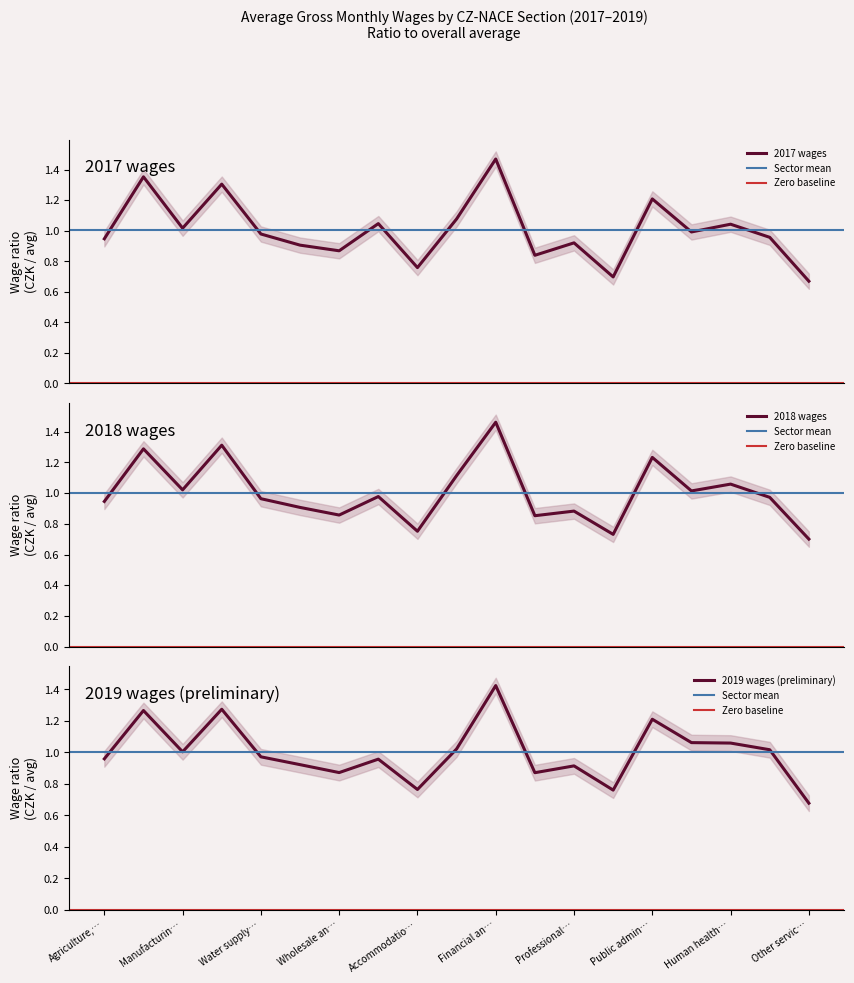

What is the maximum value for 2018?

1.5